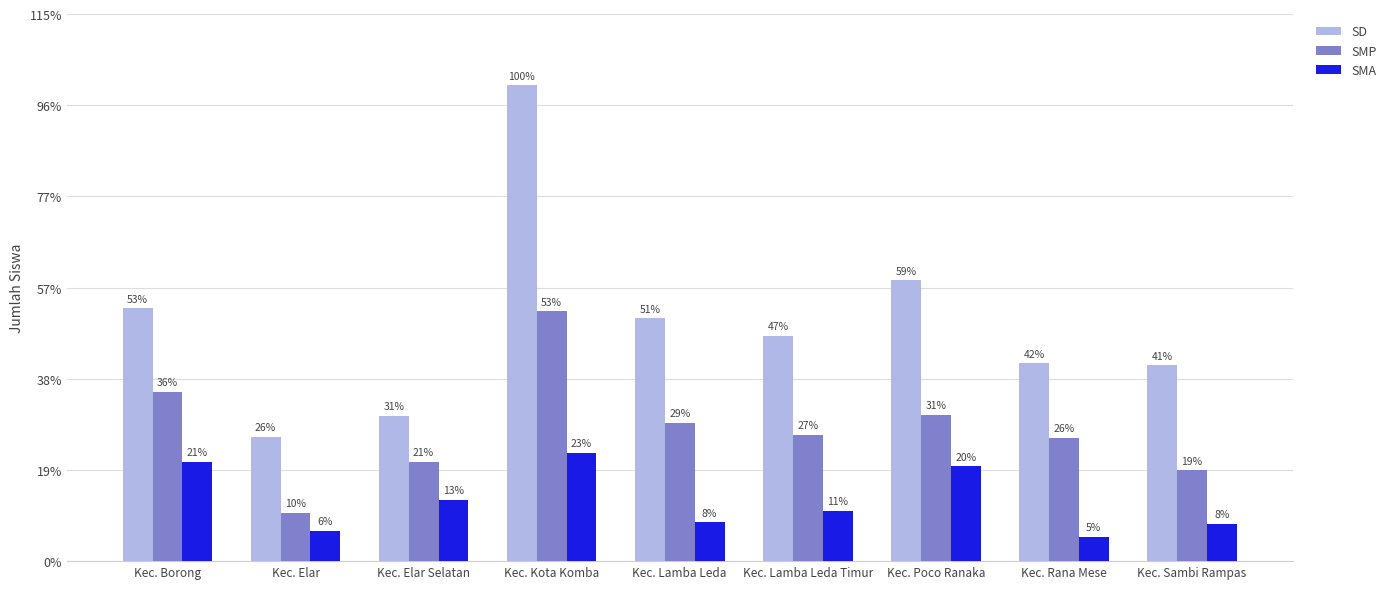

Are the bars grouped side by side (vs. stacked)?

Yes